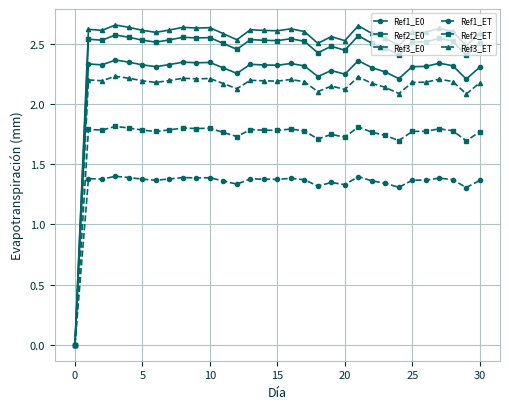

At how many categories does at least one series exceed 2?

30